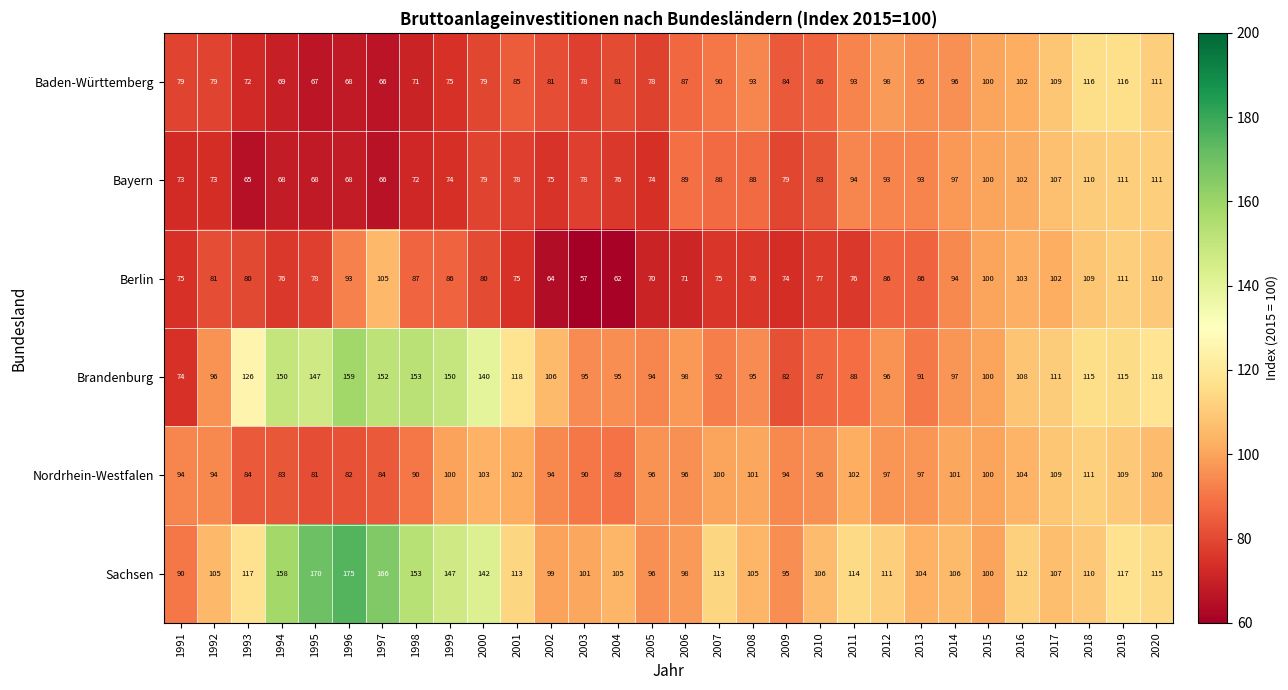

How many distinct data groups are displayed?

6